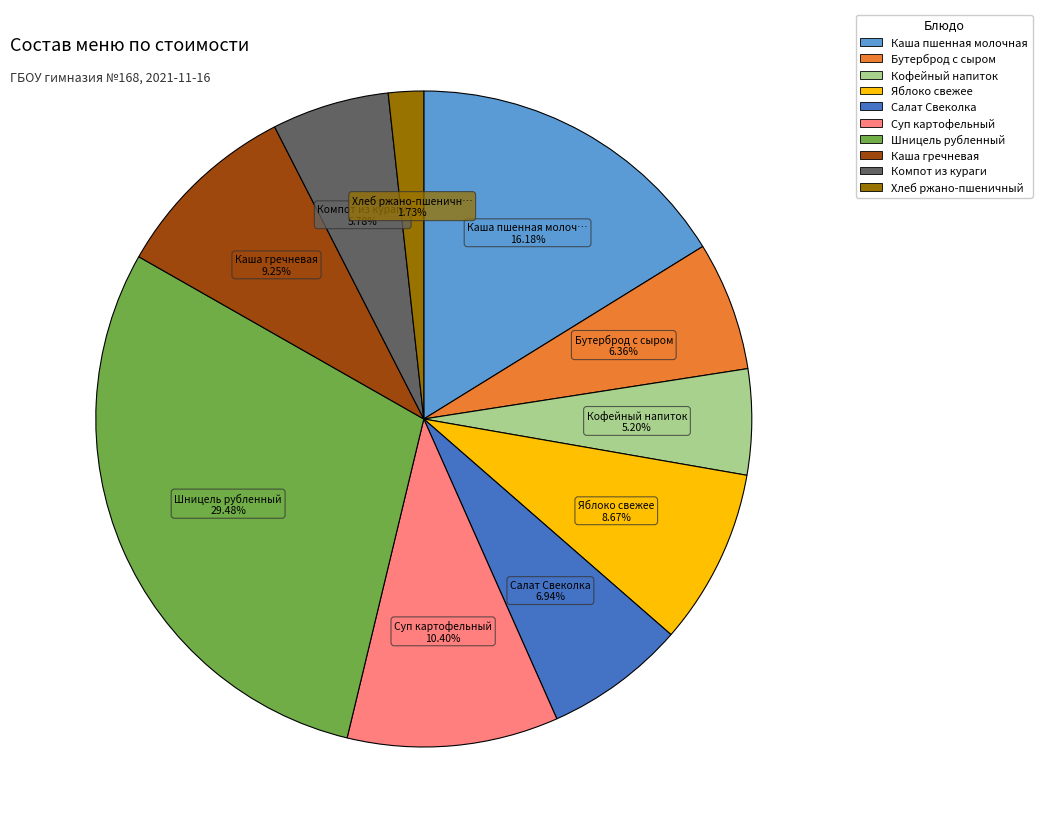

Which has a higher value, Каша гречневая or Кофейный напиток?

Каша гречневая